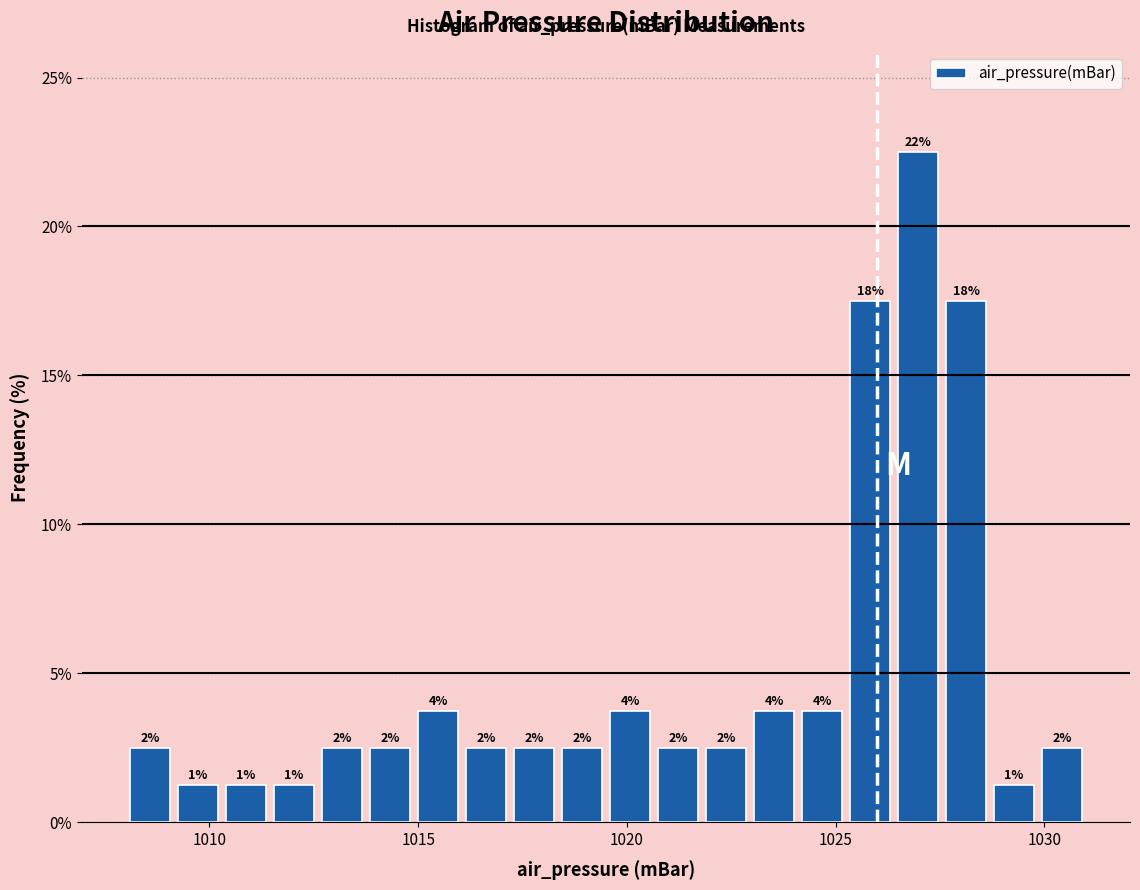

Around what value on the x-axis is the tallest bar? Give the approximate position of its centre, as read against the axis.

1027.0